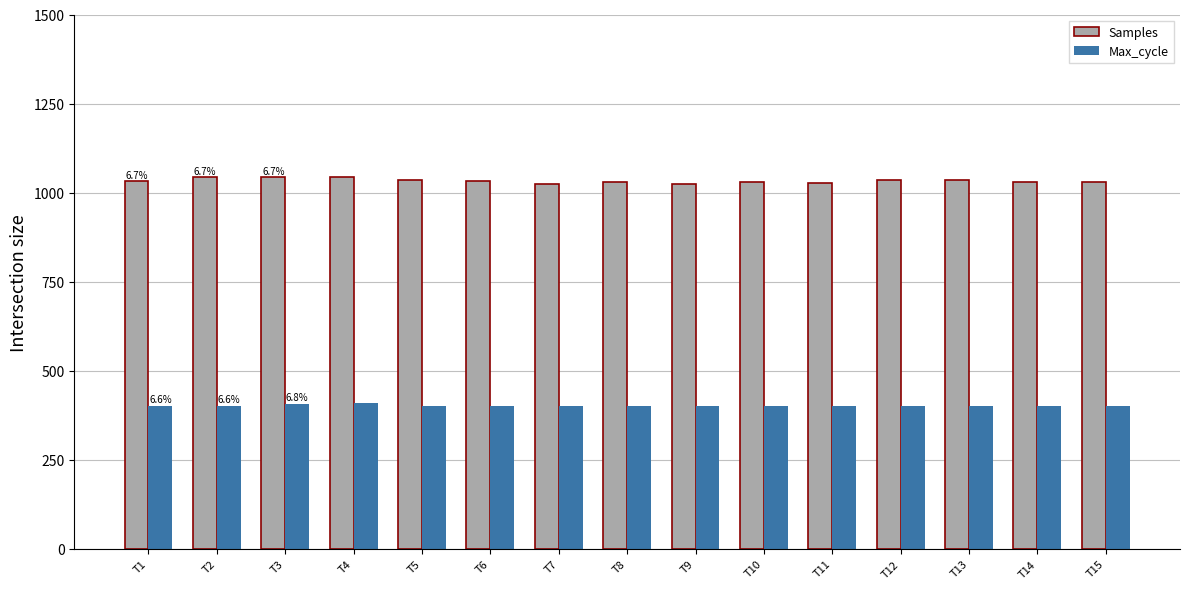

At how many categories does at least one series exceed 662?

15